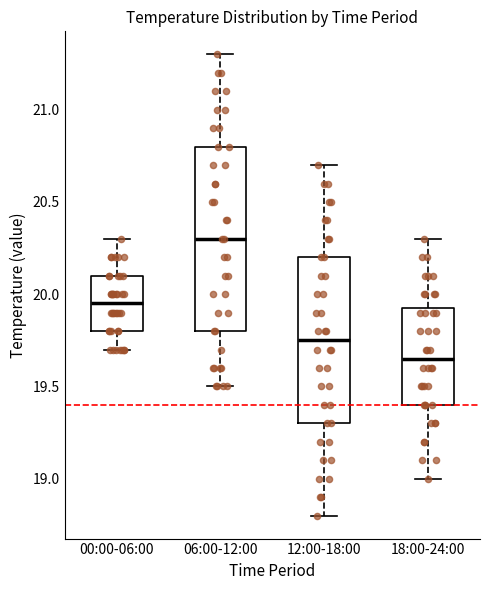

Which box's median line is the lowest?

18:00-24:00